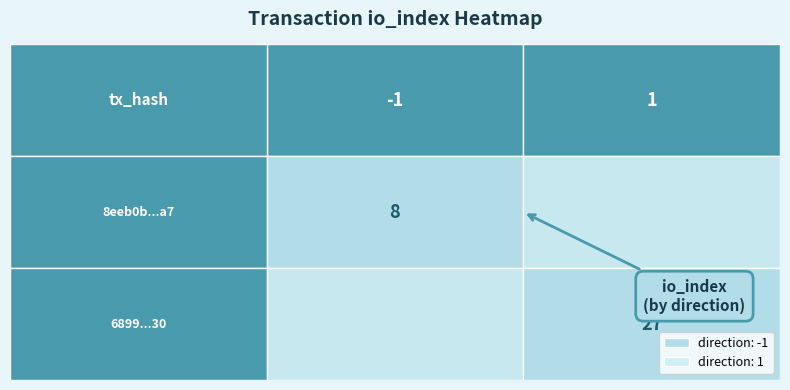

What is the highest value of the 8eeb0b0685178b112a01e8b1895fef282c4aea7 series?

8